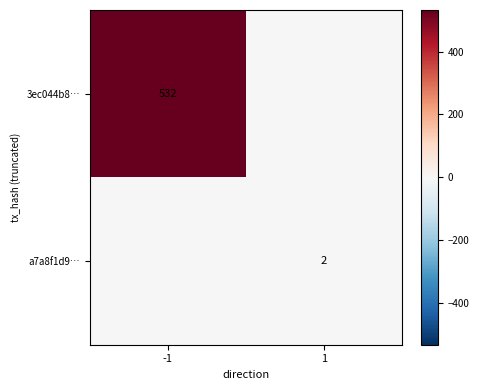

The value of 3ec044b8… at -1 is 532. True or false?

True